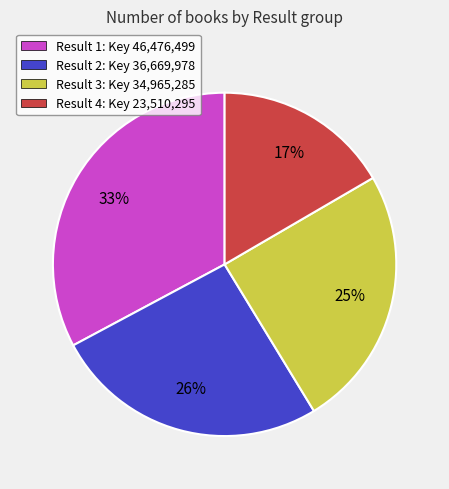

To the nearest percent, what portion does Result 3 represent?

25%